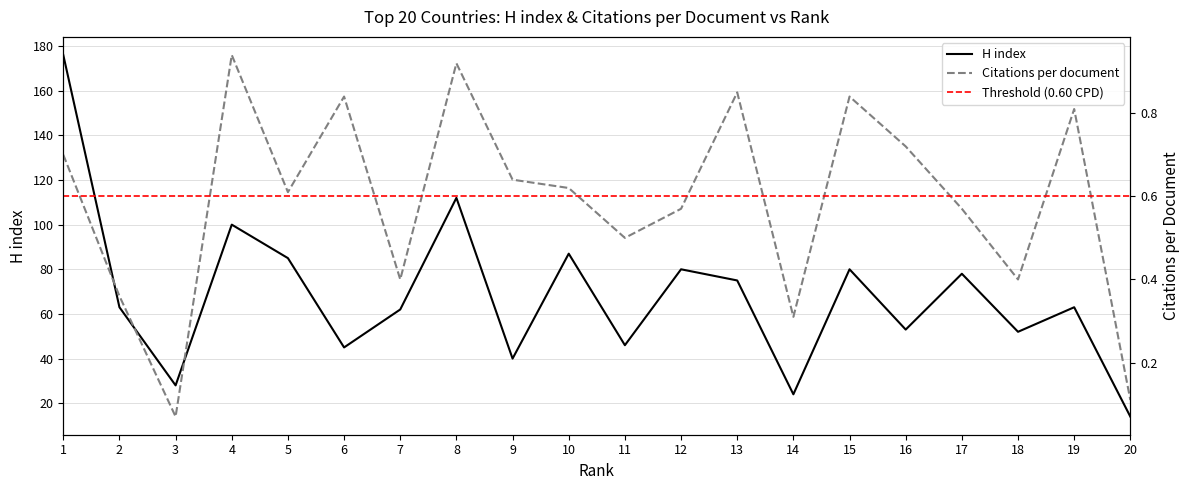

What are all the series names shown in the legend?

Citations per document, H index